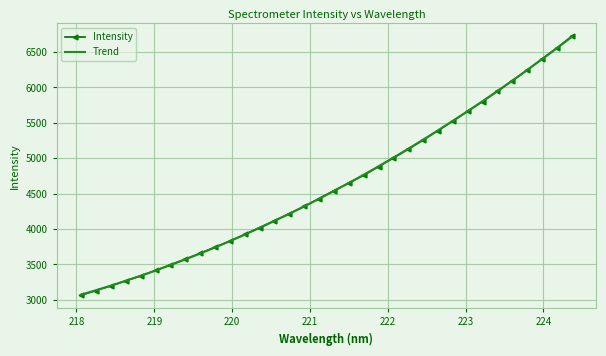

What is the sum of all values?

157308.0